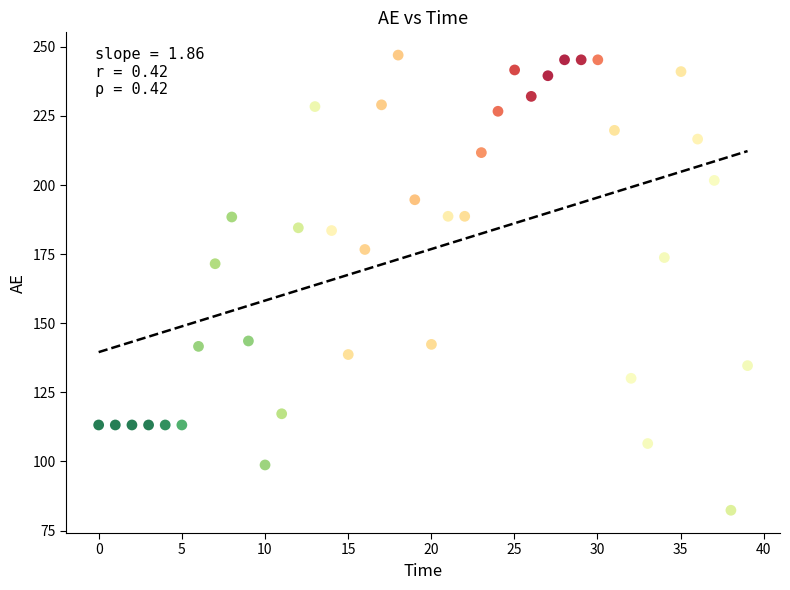

What Y value in the scatter plot is closest to 164?

171.5